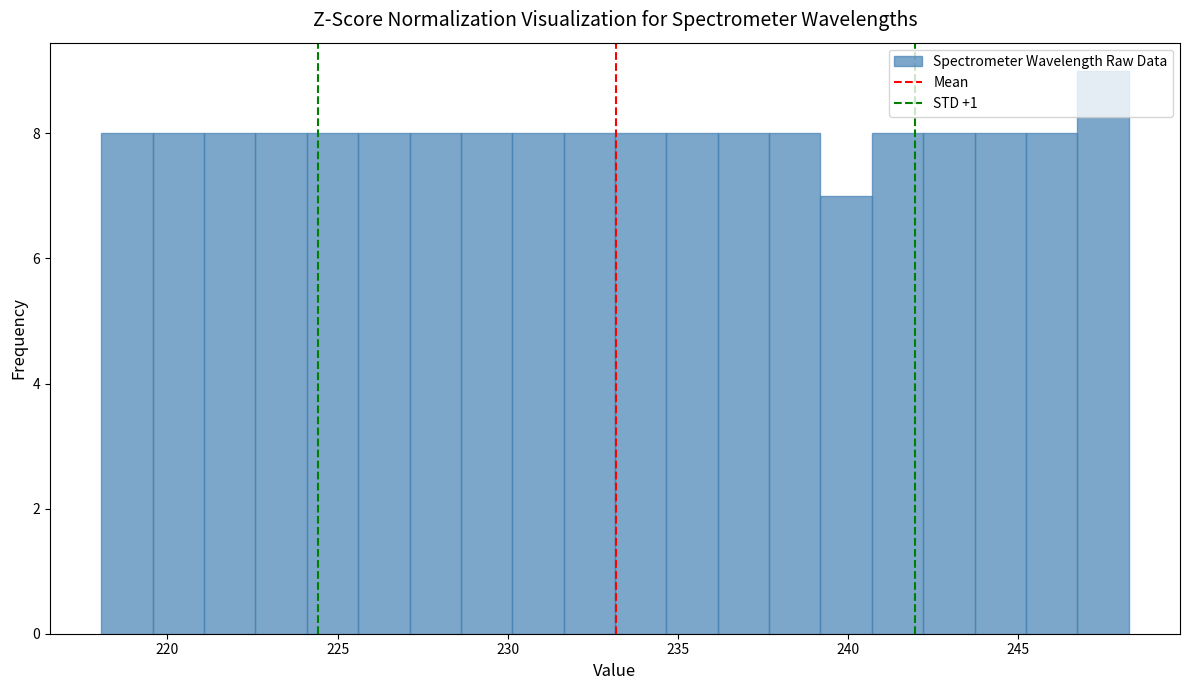

Read against the x-axis, roughly where is the centre of the tallest bar?

247.5